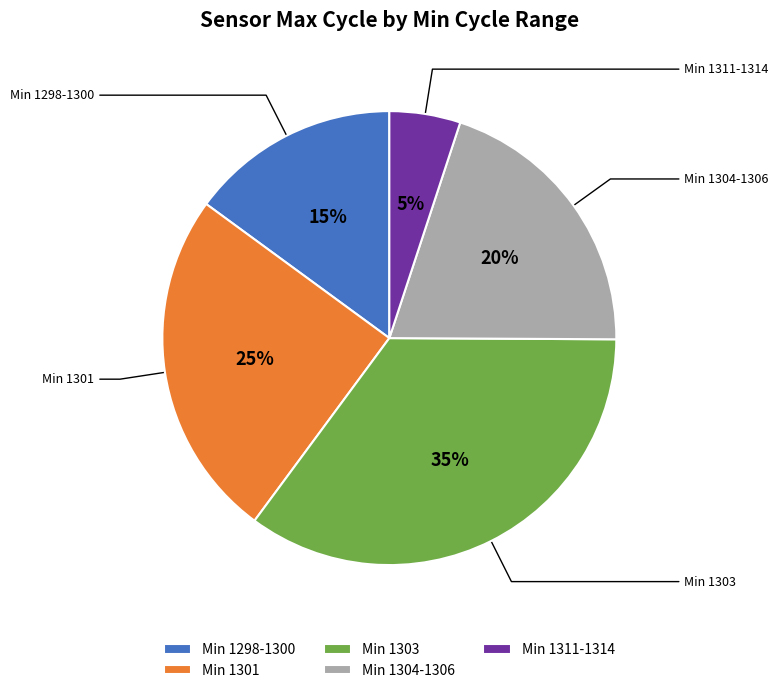

The Min 1298-1300 slice represents 4% of the pie. True or false?

False